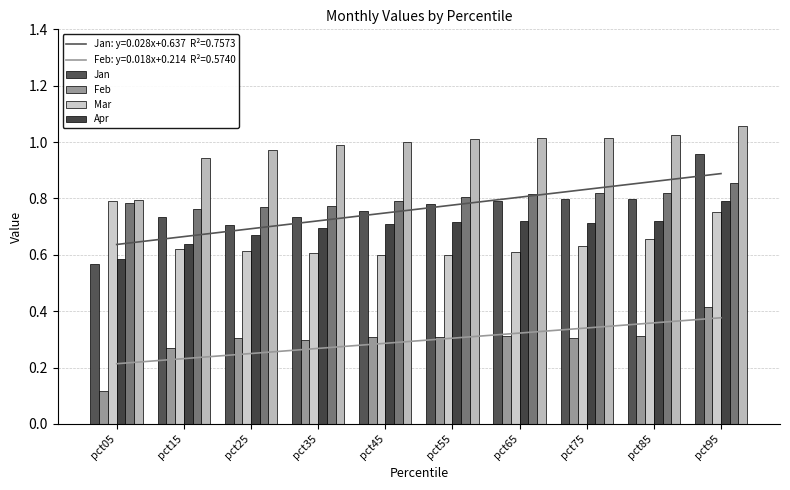

The value of Apr at pct15 is 0.6. True or false?

True